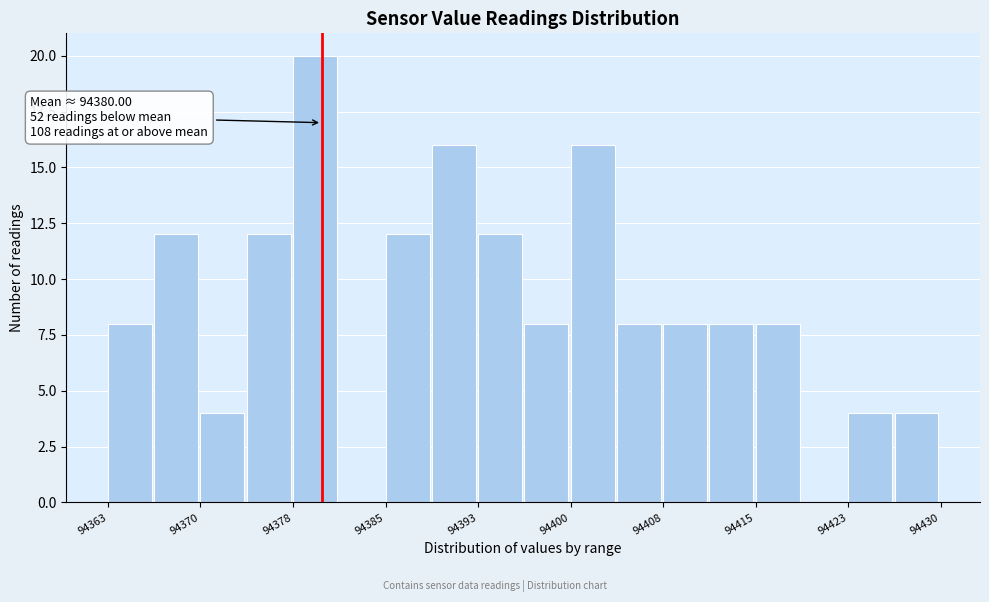

Read against the x-axis, roughly where is the centre of the tallest bar?

94379